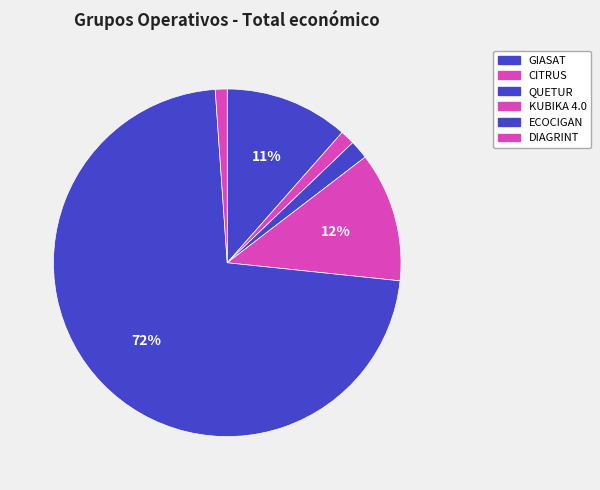

How many slices are in this pie chart?

6